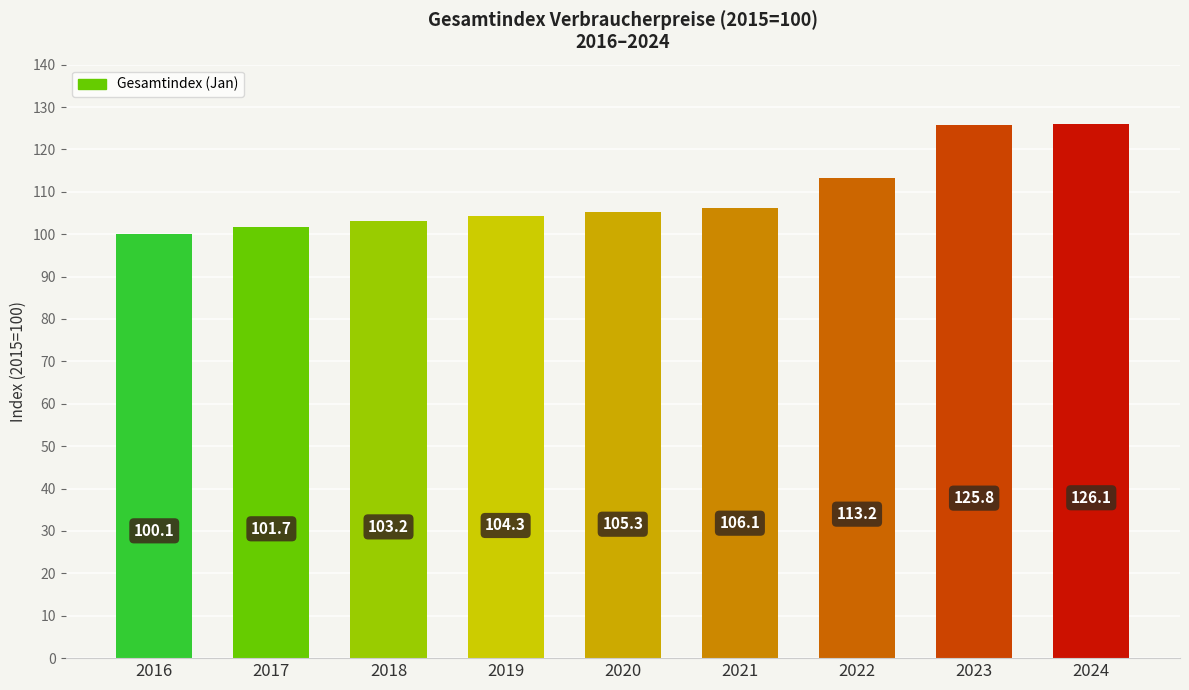

List the labels in order of value, smallest first.

2016, 2017, 2018, 2019, 2020, 2021, 2022, 2023, 2024